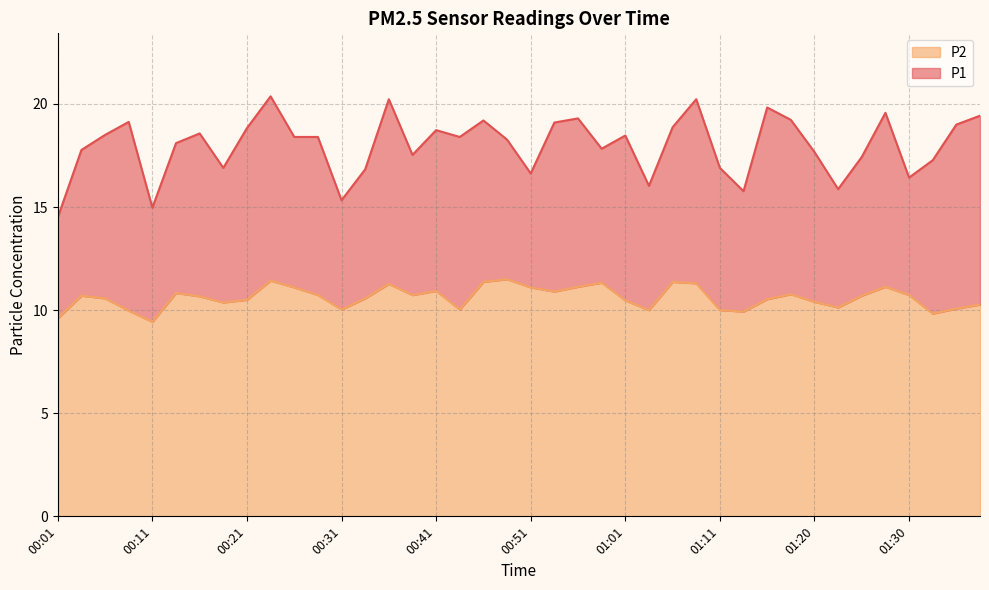

List the series in order of their overall mean, highest first.

P1, P2